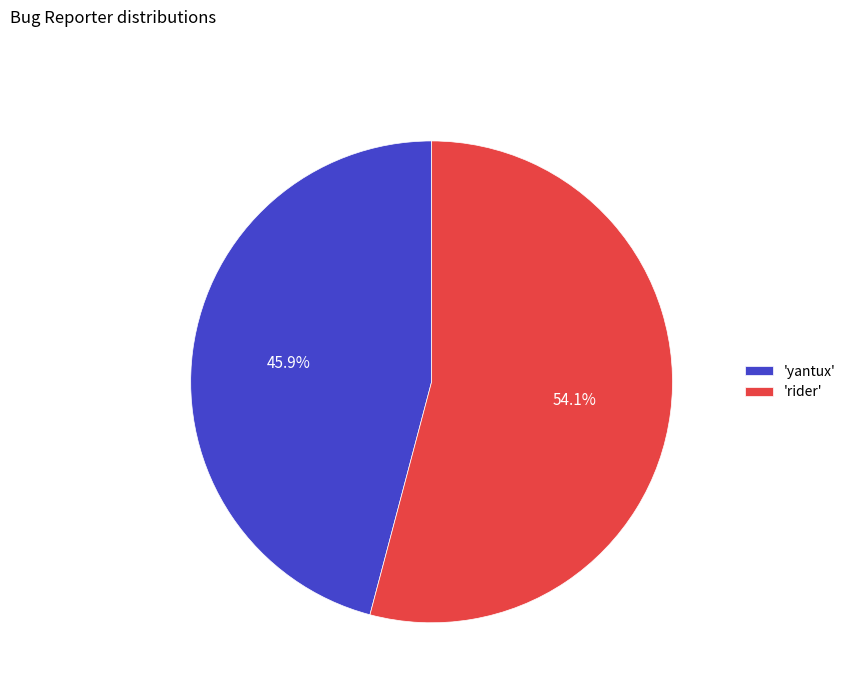

Count the number of slices in the pie.

2